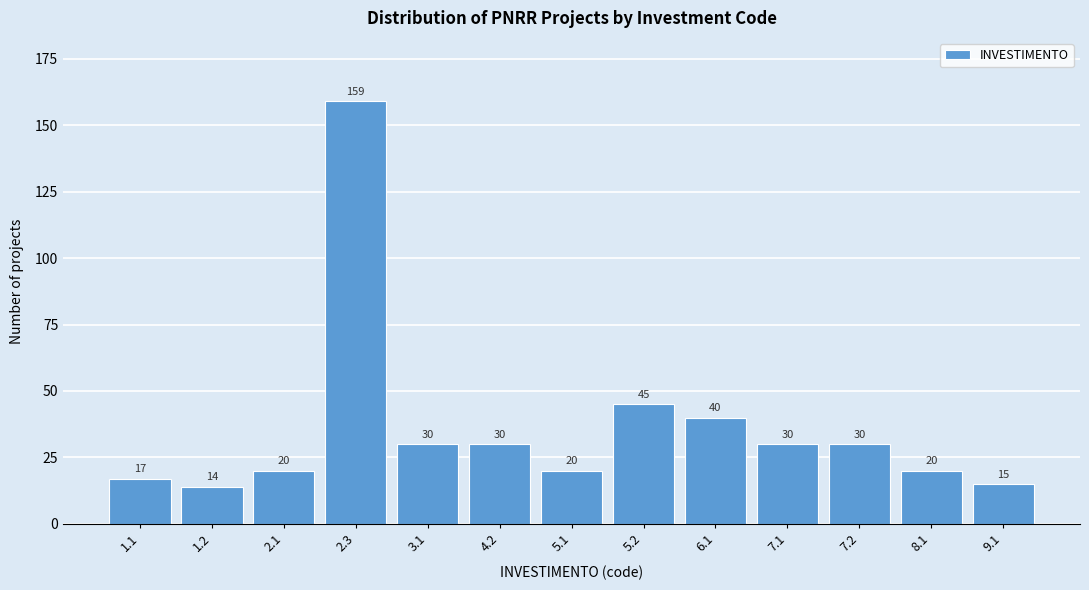

Reading left to right, what are all the values shown in this chart?

1.1=17	1.2=14	2.1=20	2.3=159	3.1=30	4.2=30	5.1=20	5.2=45	6.1=40	7.1=30	7.2=30	8.1=20	9.1=15